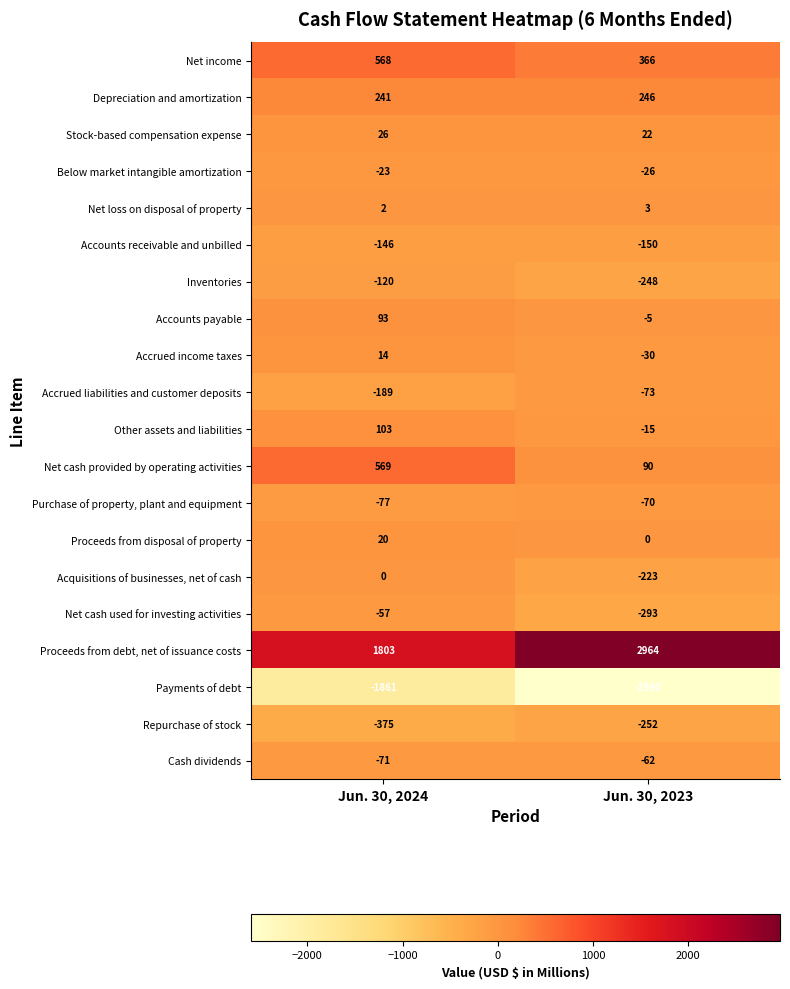

At which category is the sum across all series the highest?

Jun. 30, 2024